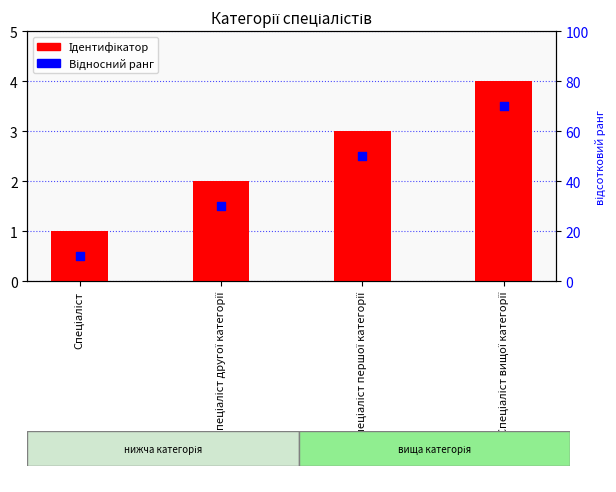

At which category is the sum across all series the highest?

Спеціаліст вищої категорії